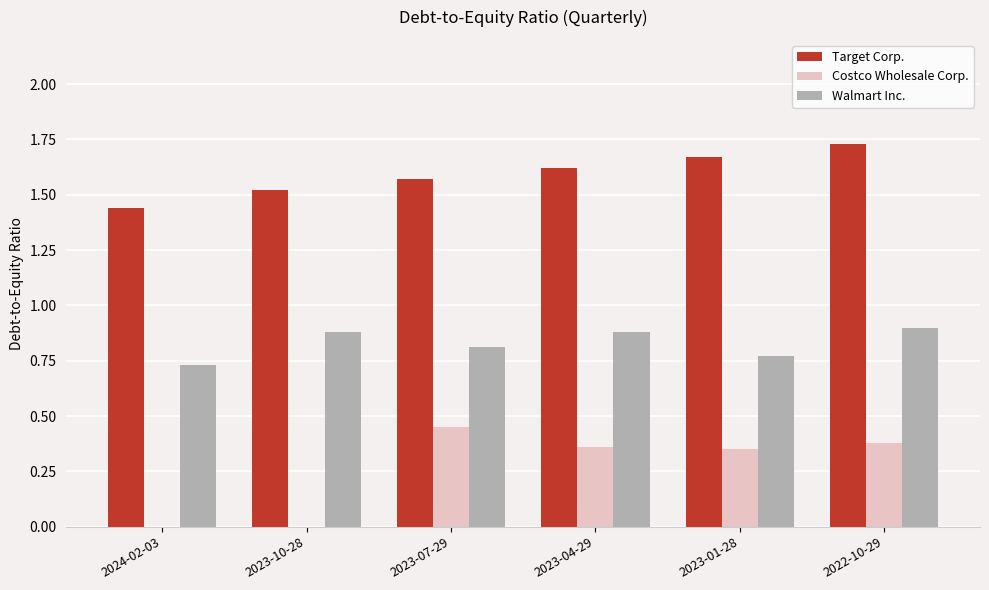

The value of Target Corp. at 2022-10-29 is 2.7. True or false?

False